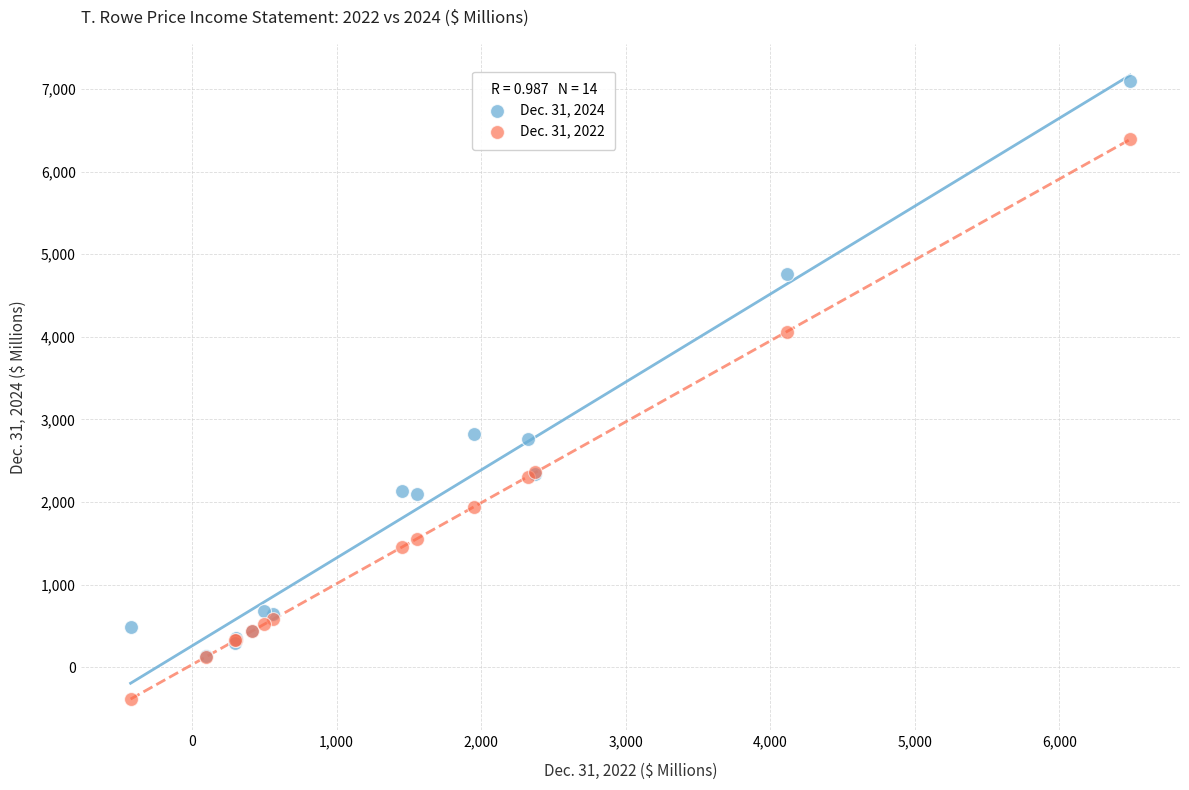

Which series reaches the minimum Y coordinate?

Dec. 31, 2022